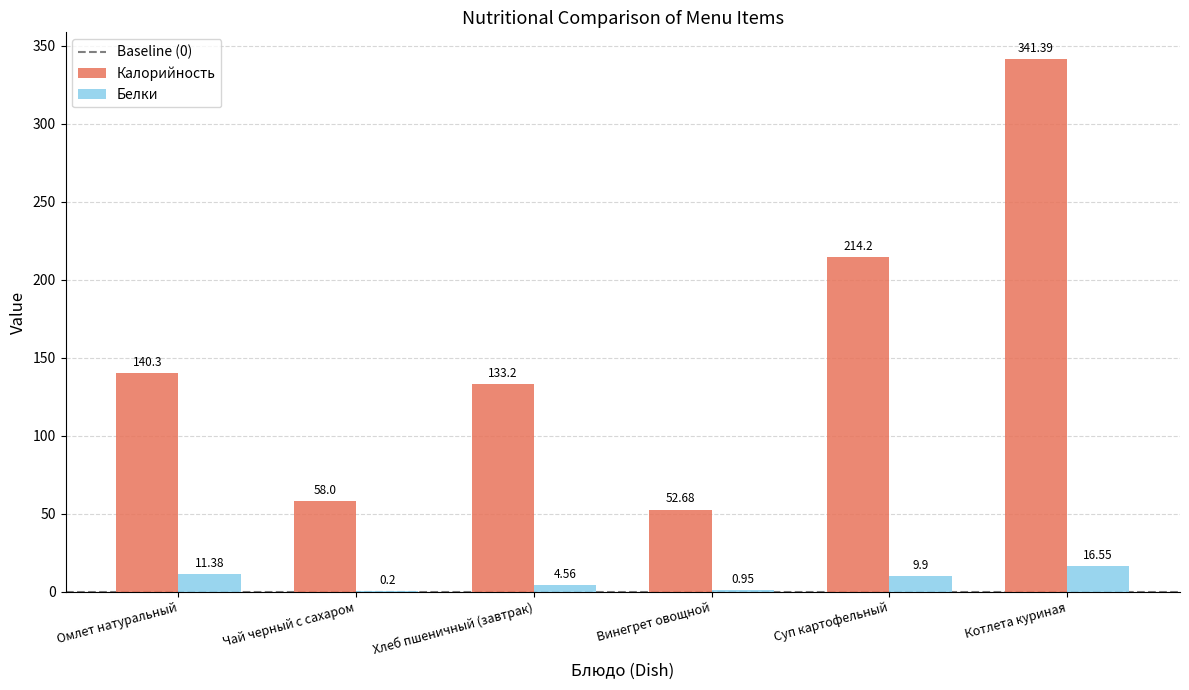

At which label does Калорийность reach its peak?

Котлета куриная